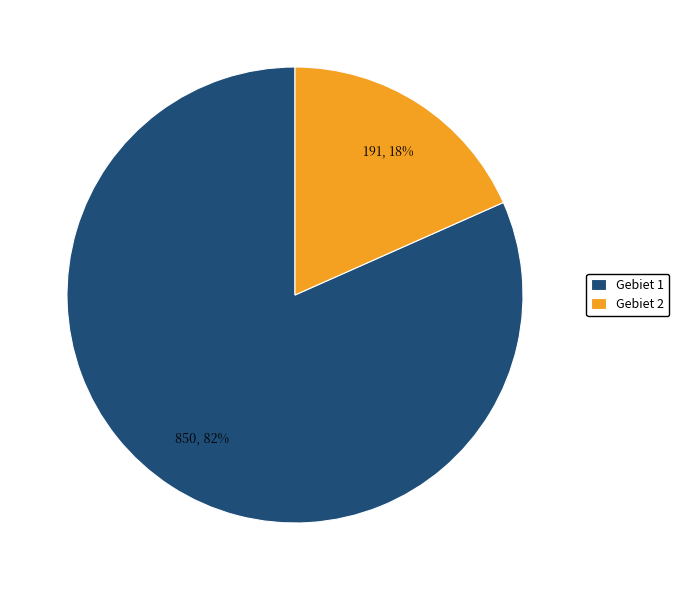

How many slices are in this pie chart?

2